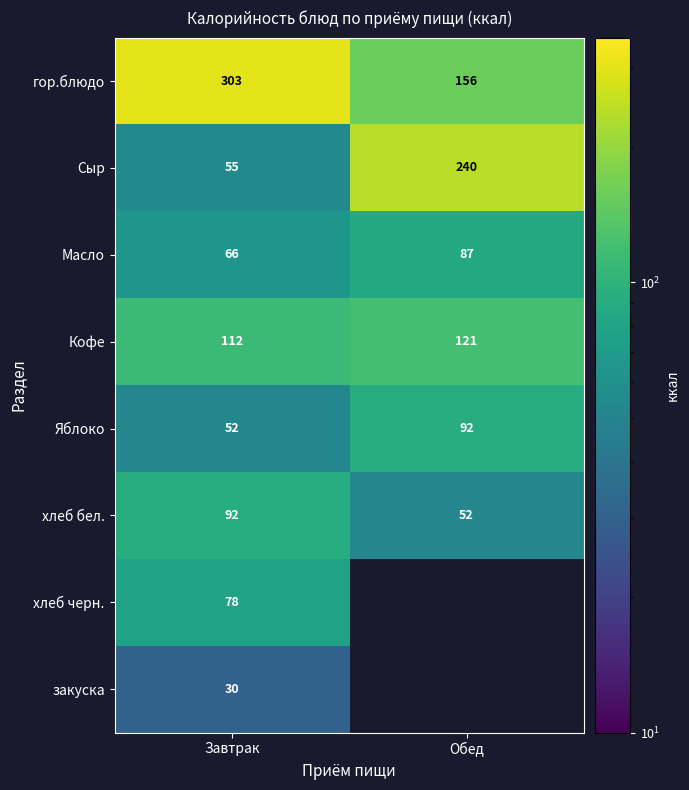

At which label is Кофе closest to 116?

Завтрак